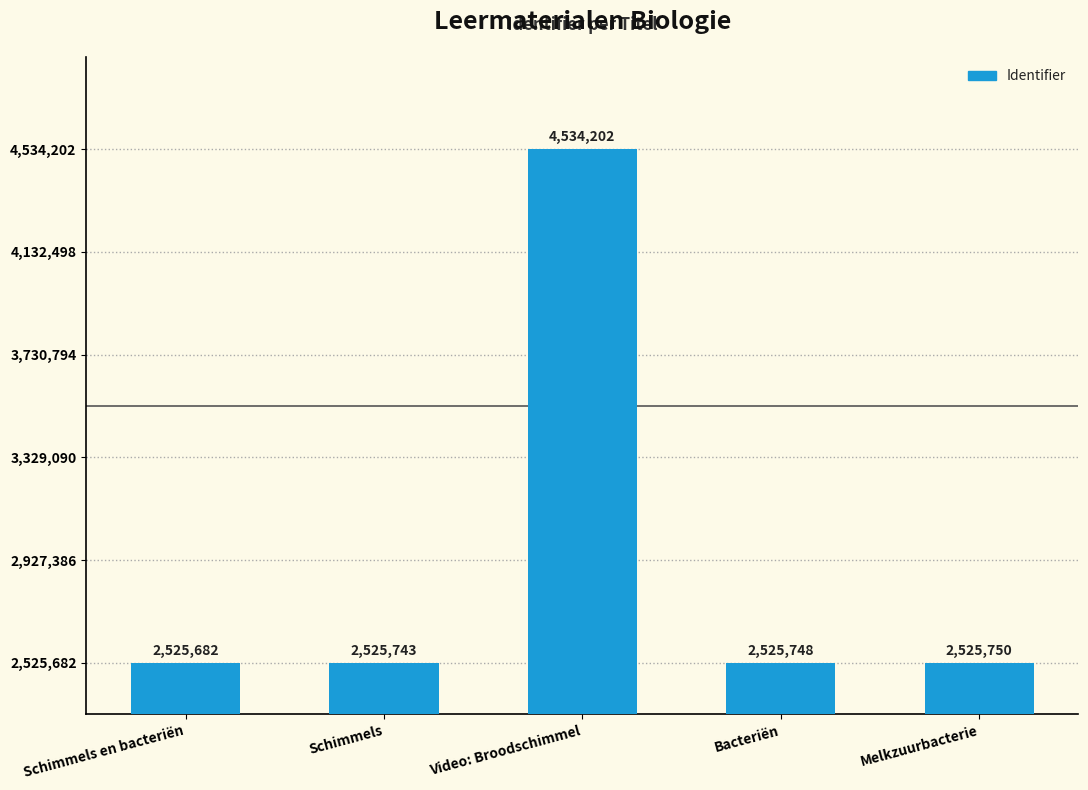

The chart shows a value of 2525743 at Schimmels. True or false?

True